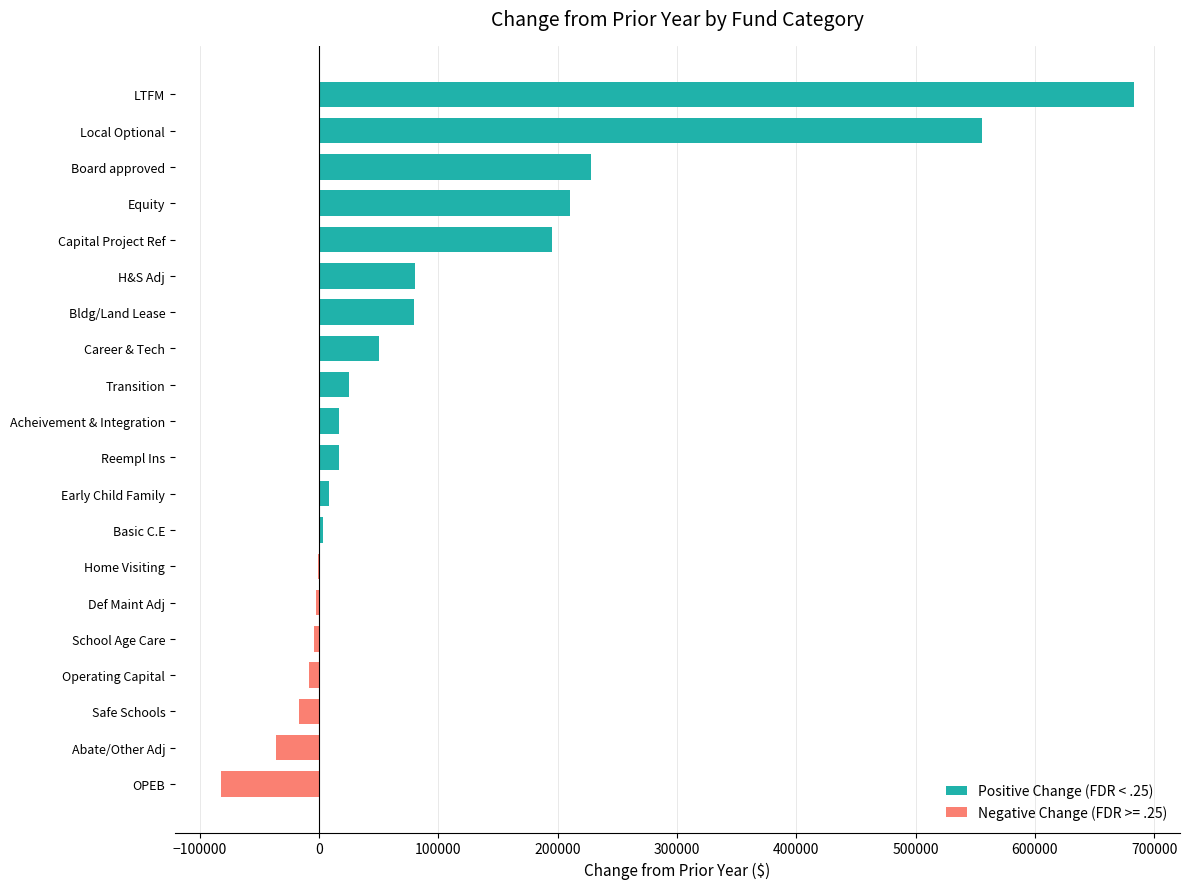

How many values are below 16785?

10